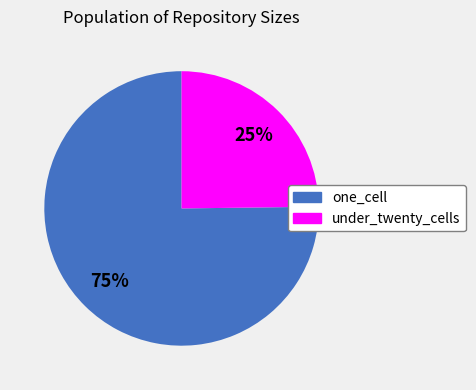

True or false: under_twenty_cells accounts for 25% of the total.

True